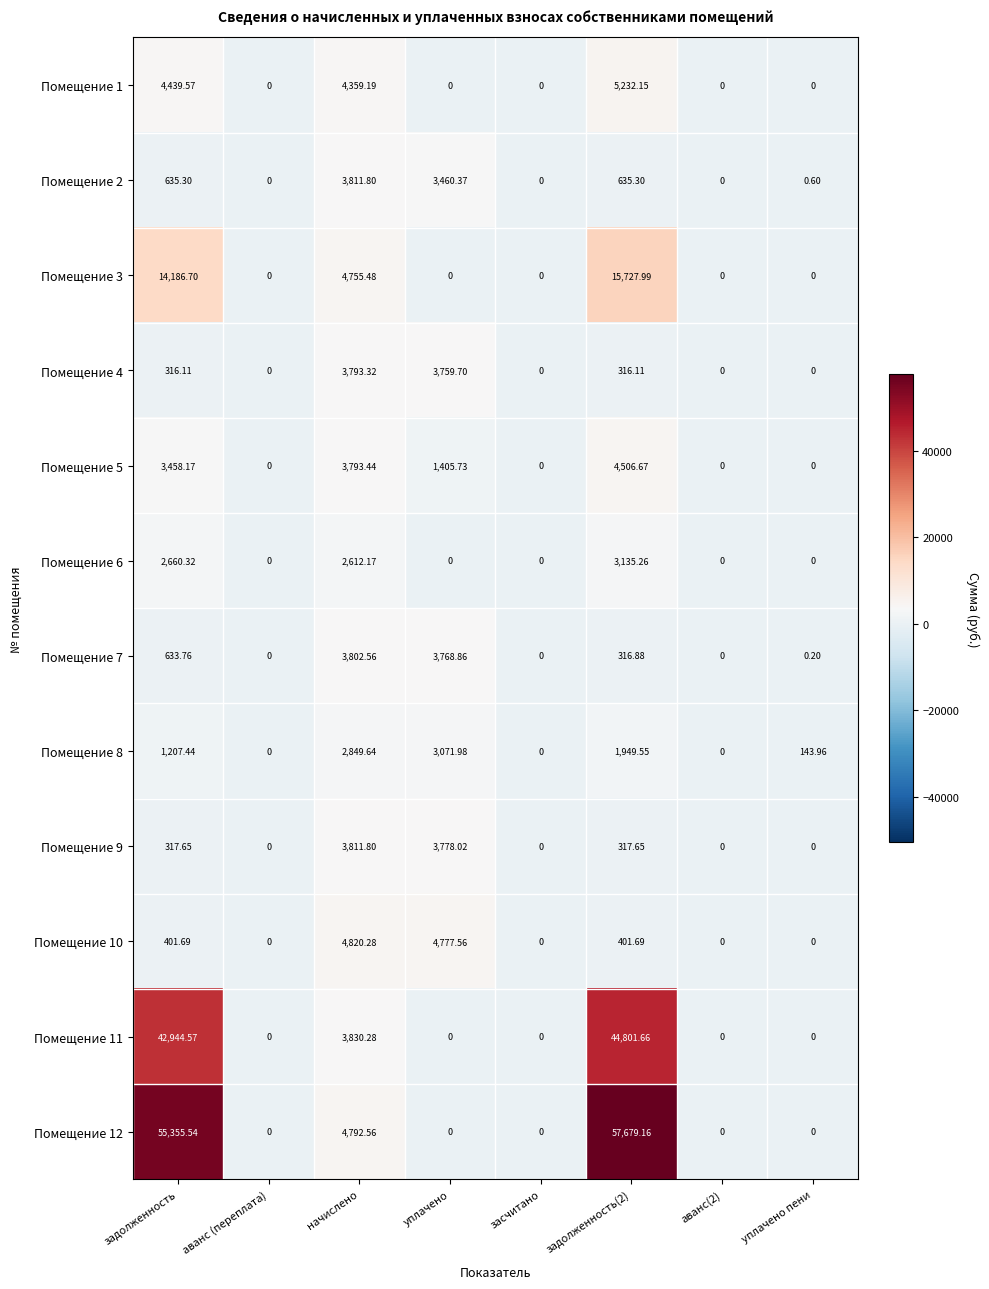

Where is Помещение 7 nearest to the value 1901?

задолженность